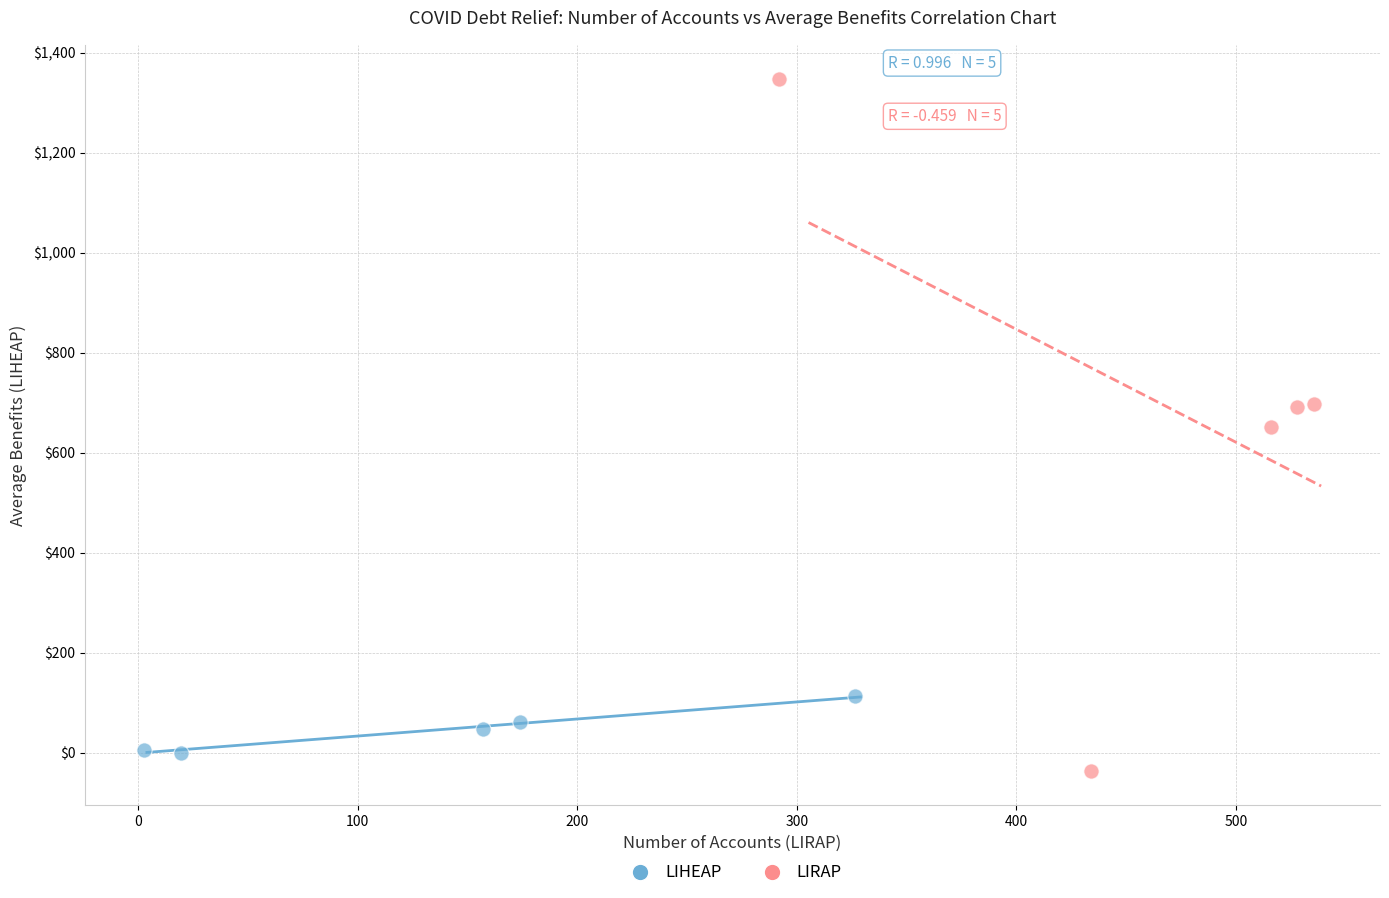

Which series contains the lowest Y value?

LIRAP